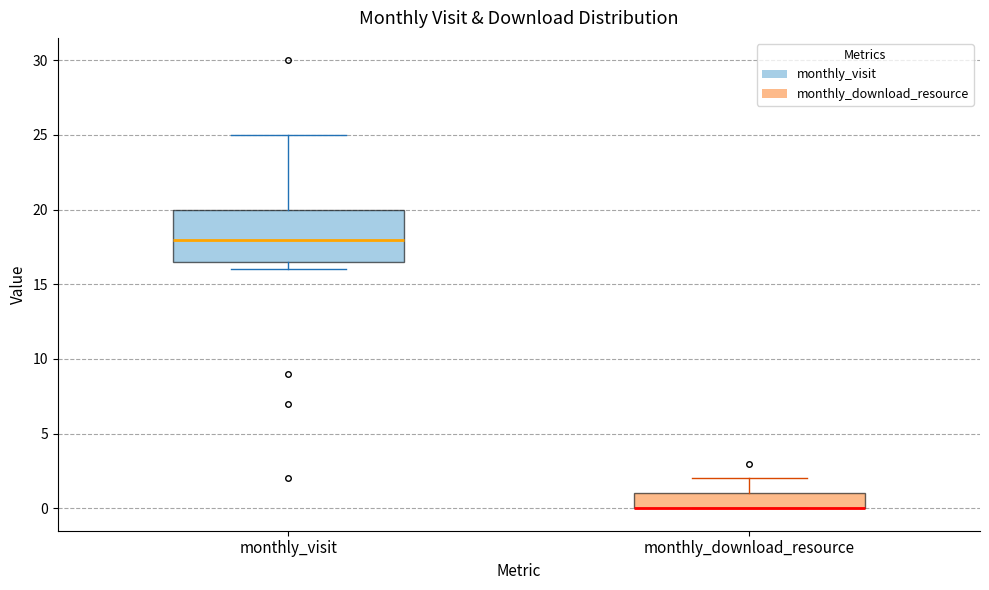

Reading left to right, transcribe this box plot: for each box, give where its median line is, the range the box spans, and where its two whiskers end, as read against the y-axis. The values are not printed on the chart, so give them approximately, as read against the axis.

monthly_visit: median 18.0, box 16.5 to 20.0, whiskers 16.0 to 25.0
monthly_download_resource: median 0.0 (drawn on the box's lower edge), box 0.0 to 1.0, whiskers 0.0 to 2.0